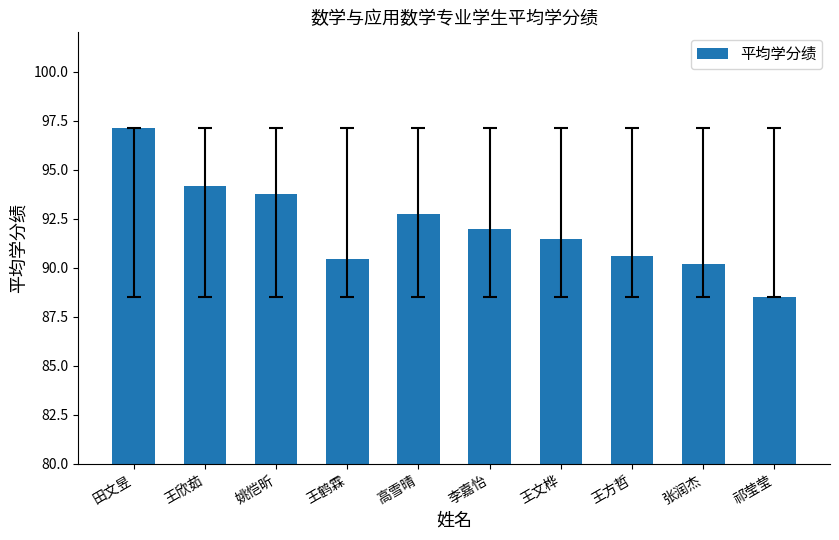

What is the label of the 2nd bar from the left?

王欣茹